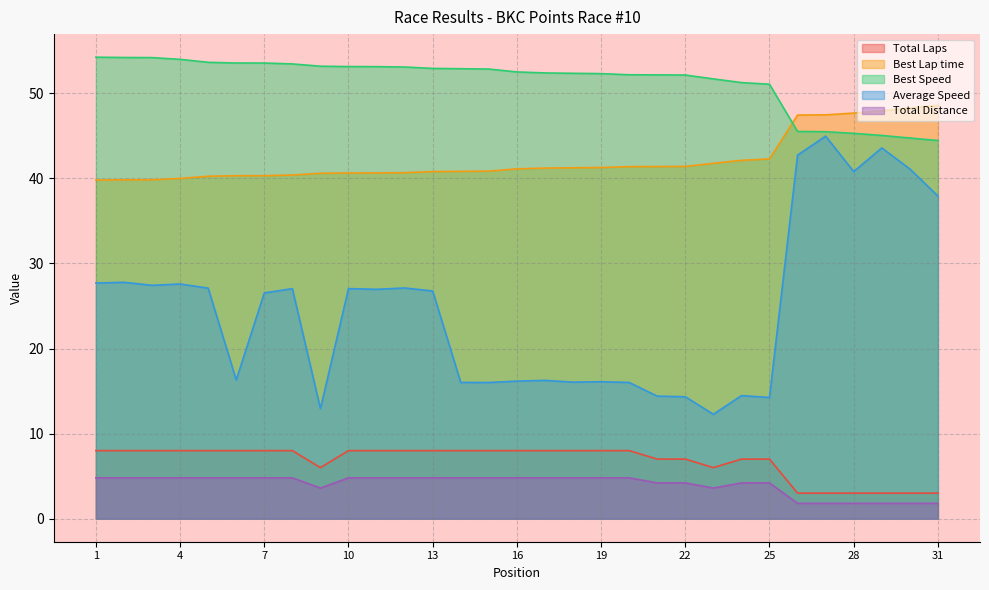

What is the difference between the highest and lowest values at 13?

48.1